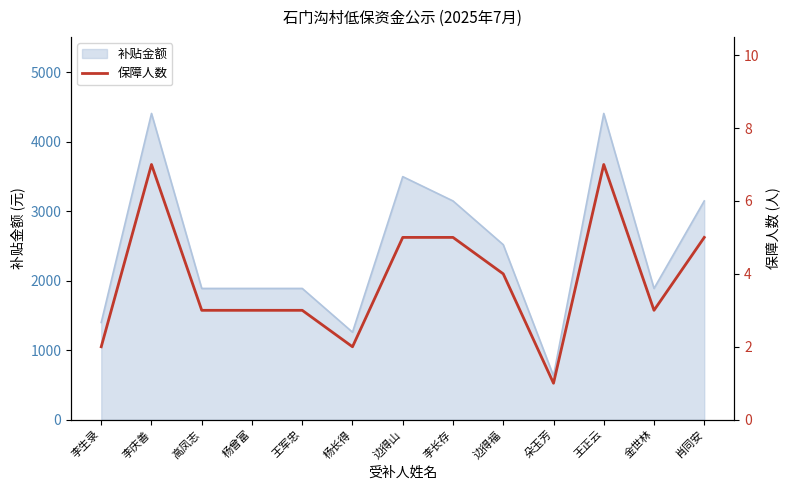

Which has a higher value, 肖同安 or 金世林?

肖同安